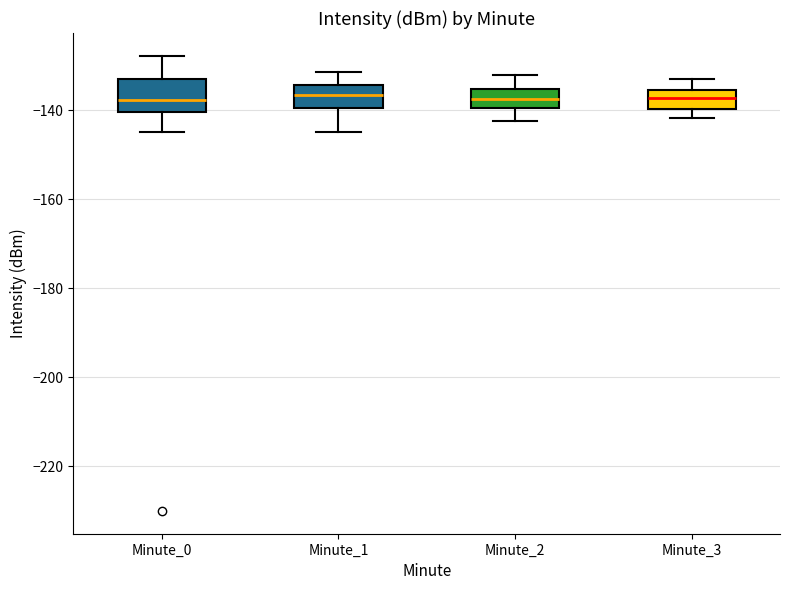

Where does the lower whisker of the box for Minute_1 end on the y-axis? The values are not printed on the chart, so give them approximately, as read against the axis.

-144